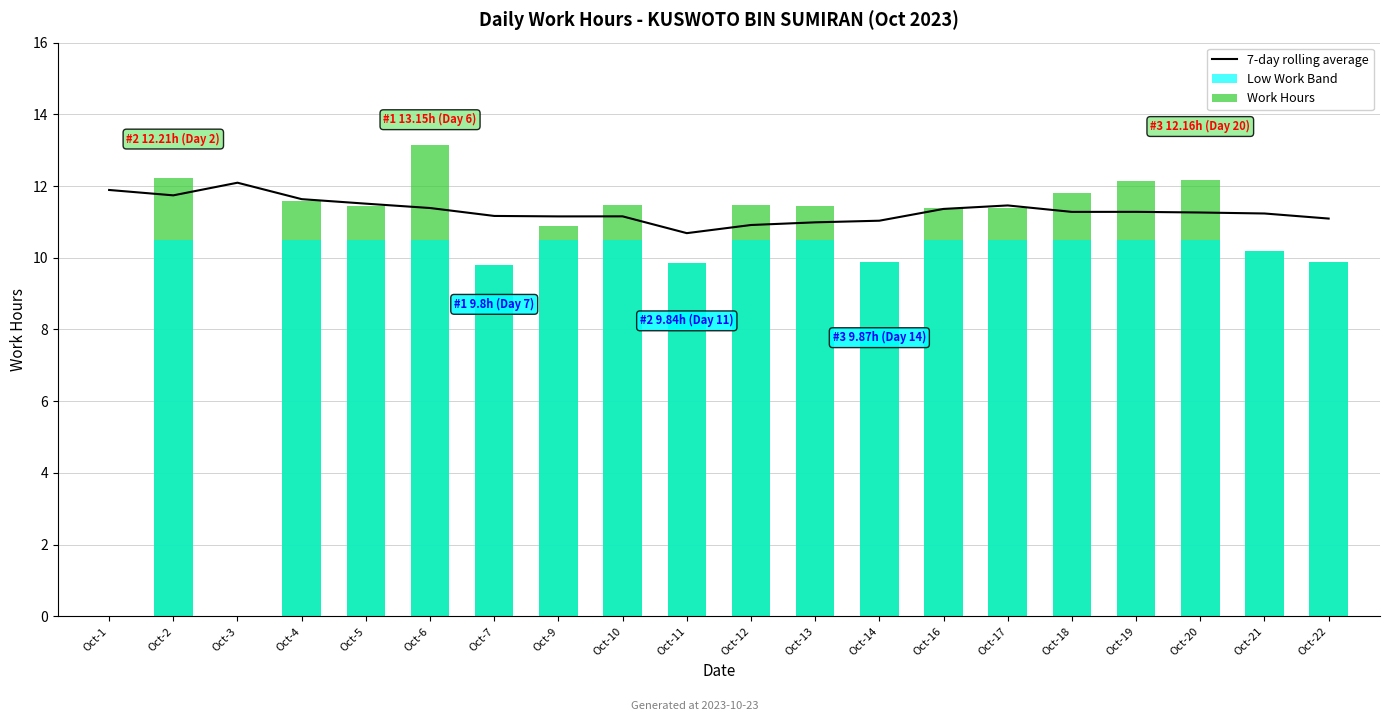

Read the Low Work Band value at Oct-9.

10.5